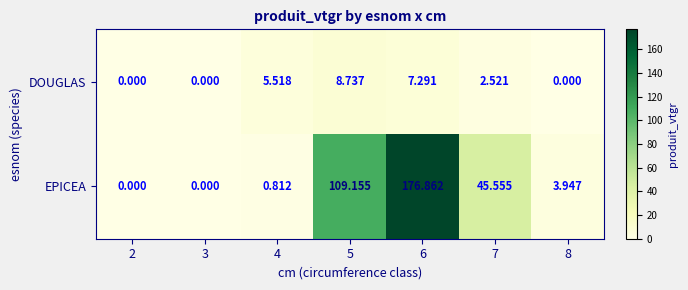

Rank the series at 5 from highest to lowest value.

EPICEA, DOUGLAS